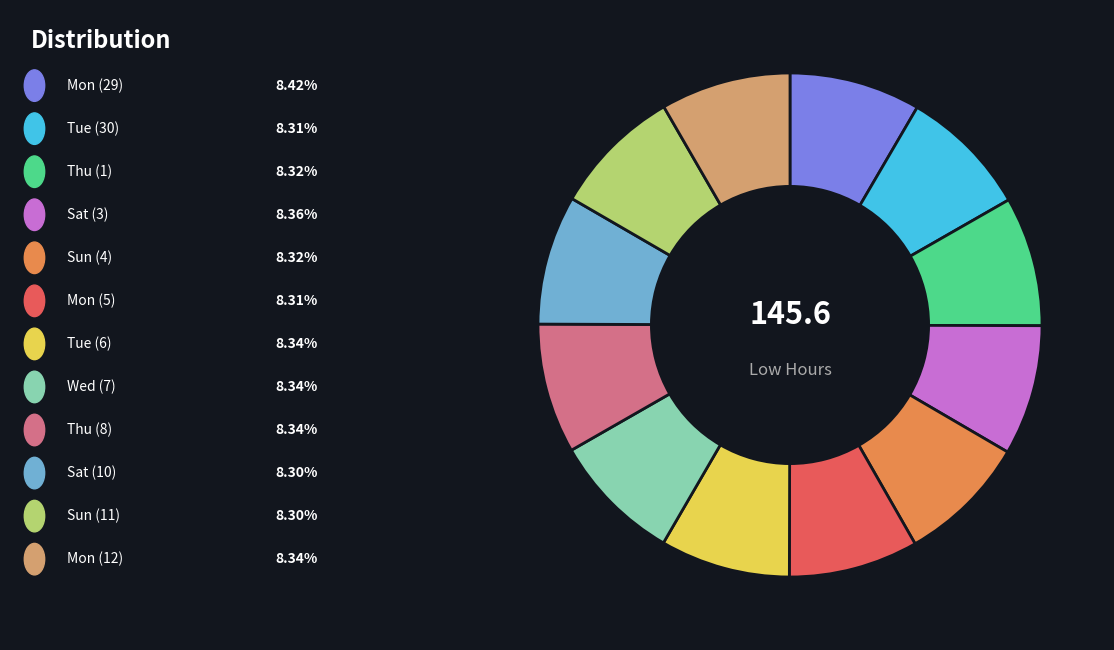

Does any single category account for the majority?

No